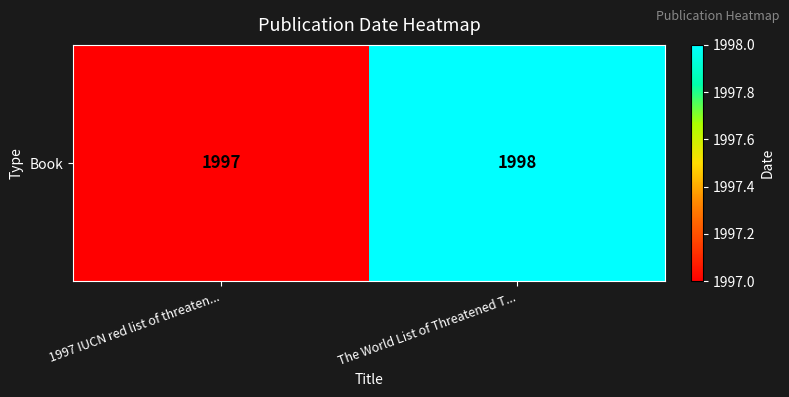

What is the average value?

1998